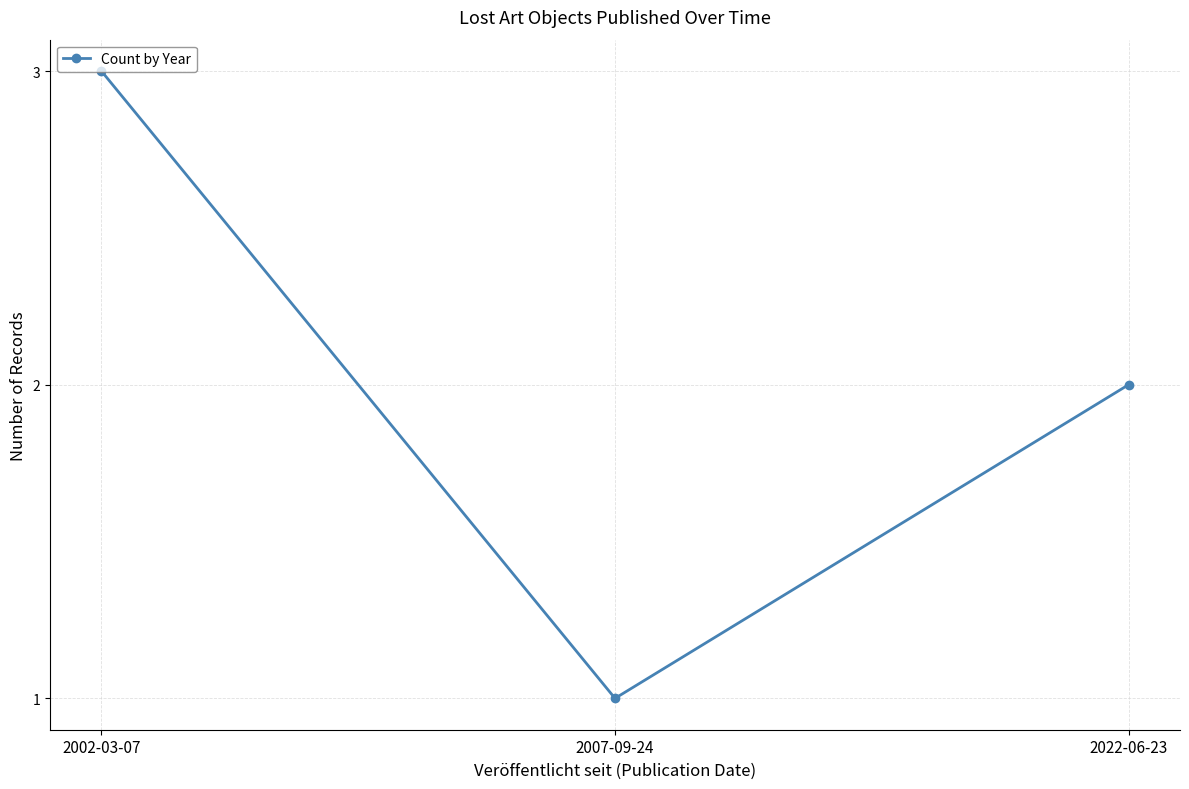

How many lines are shown in the chart?

1